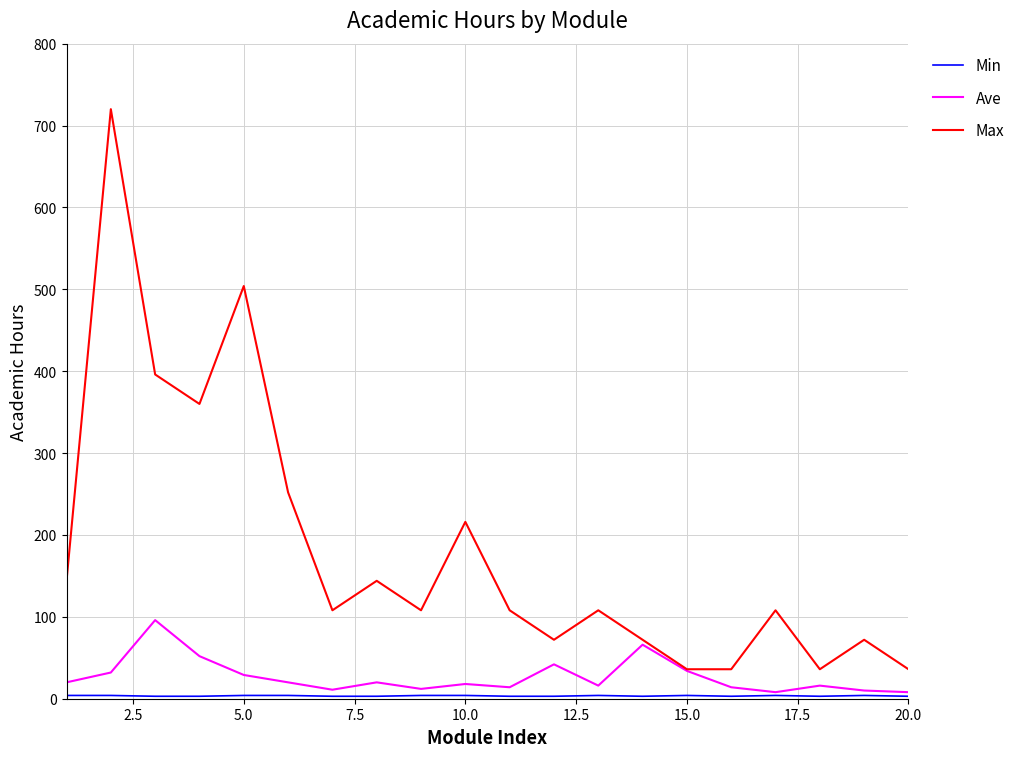

At how many categories does at least one series exceed 137?

8